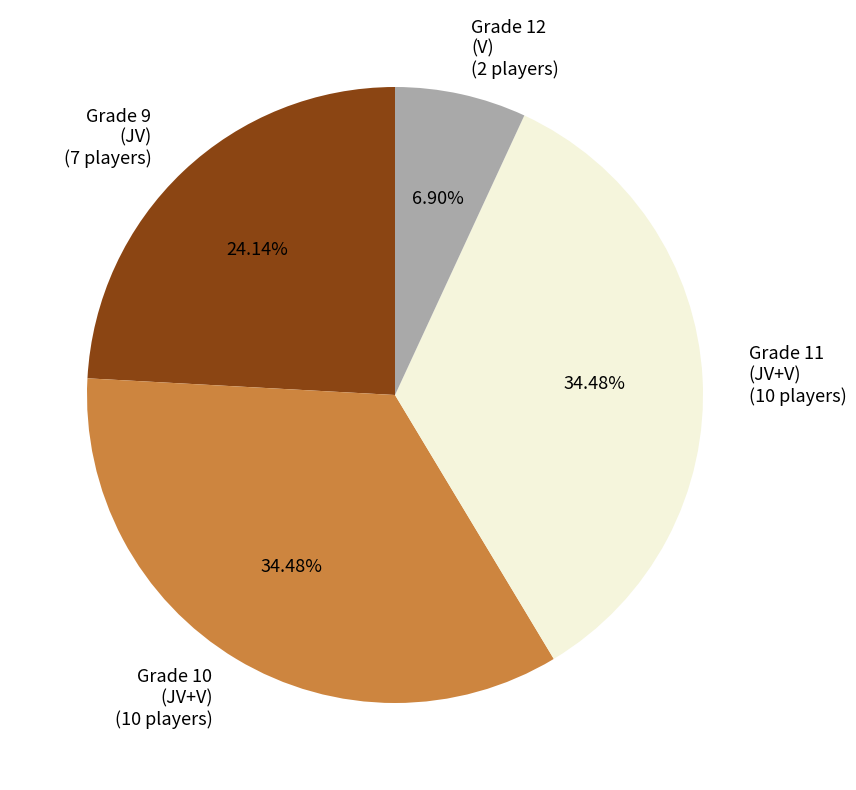

To the nearest percent, what is the average slice percentage?

25%